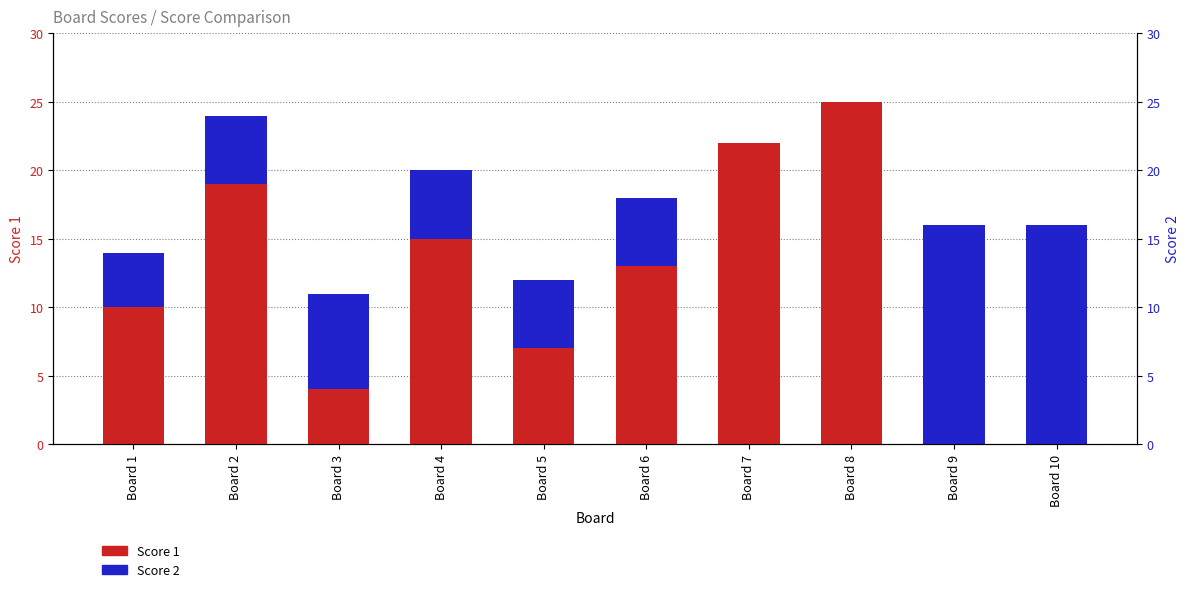

What is the value of the Score 1 bar at the 5th from the left?

7